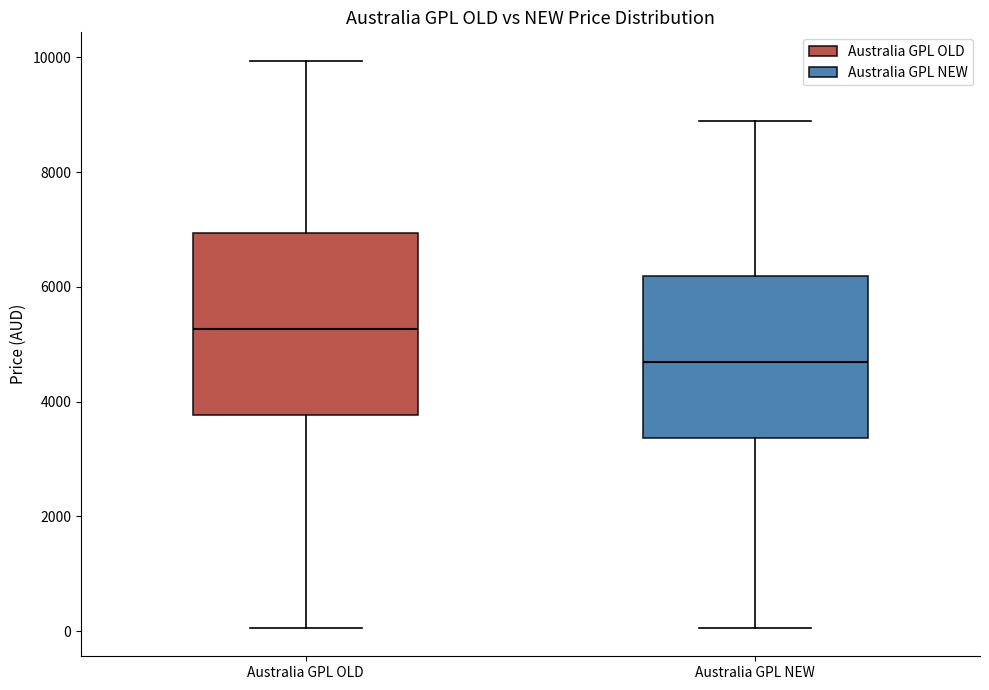

Which box is the tallest, from its lower edge to its upper edge?

Australia GPL OLD